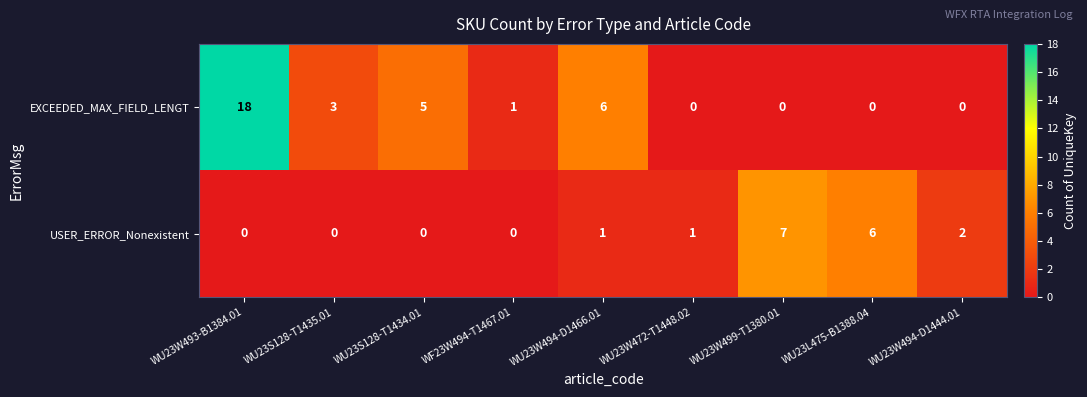

What is the total value across all series at WU23W499-T1380.01?

7